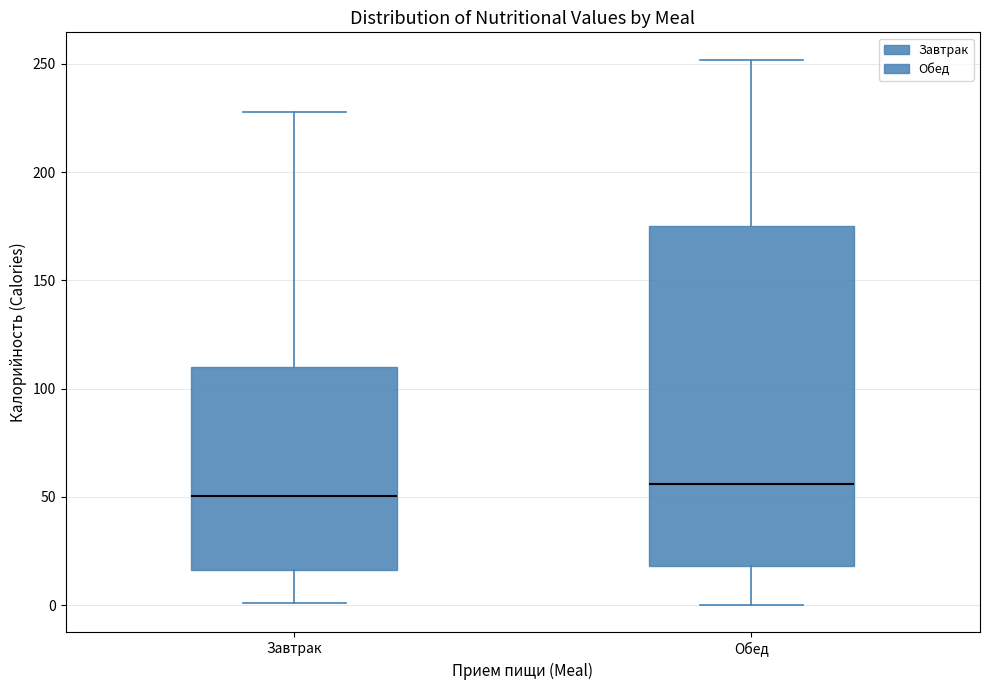

Where does the median line of the box for Обед sit on the y-axis? The values are not printed on the chart, so give them approximately, as read against the axis.

55